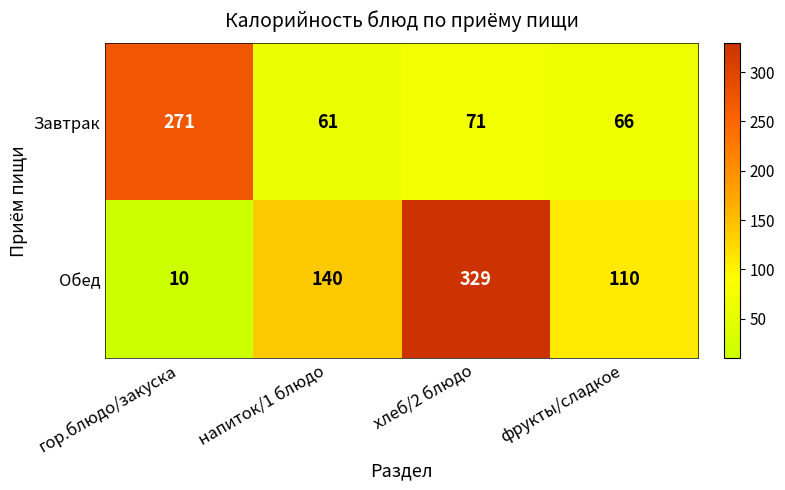

What is the spread (max minus min) of values at напиток/1 блюдо?

79